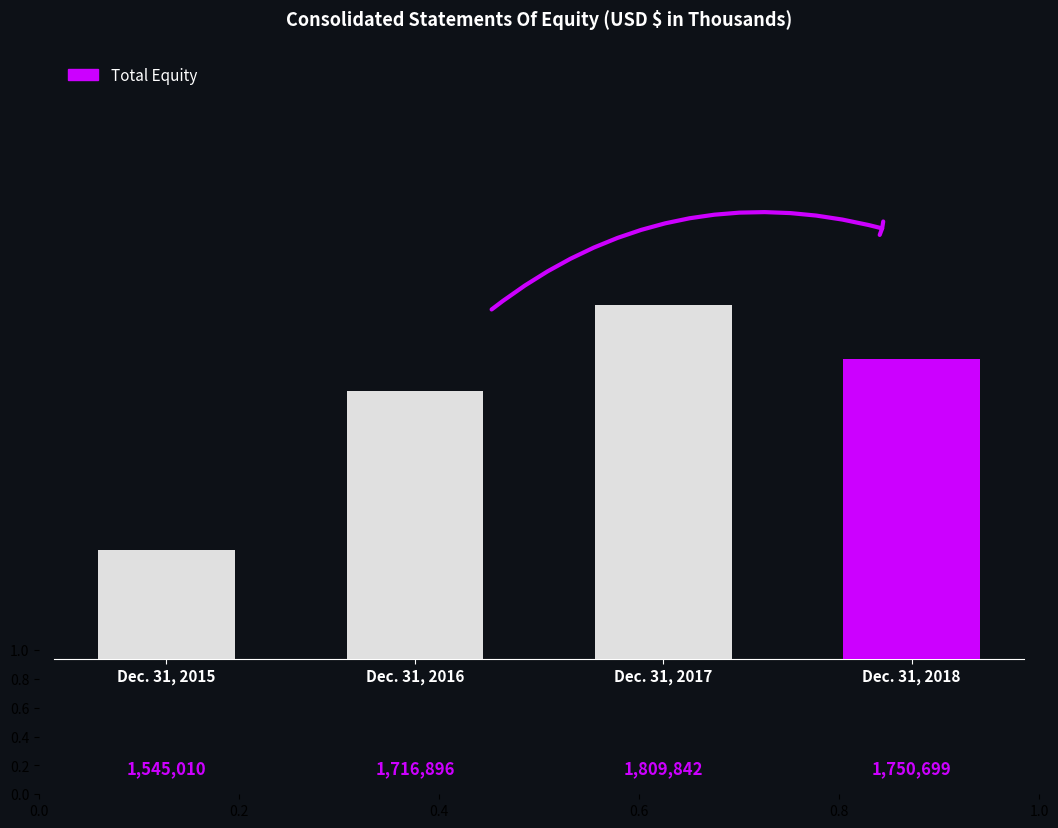

What is the value of the 3rd bar from the left?

1809842